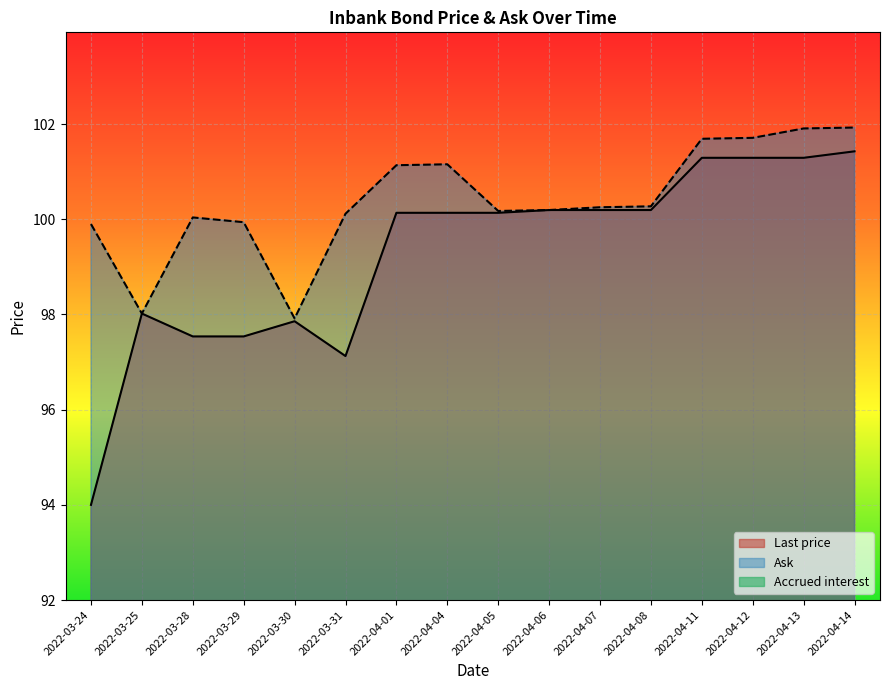

Rank the categories by Accrued interest value from highest to lowest.

2022-04-14, 2022-04-13, 2022-04-12, 2022-04-11, 2022-04-08, 2022-04-07, 2022-04-06, 2022-04-05, 2022-04-04, 2022-04-01, 2022-03-31, 2022-03-30, 2022-03-28, 2022-03-29, 2022-03-25, 2022-03-24